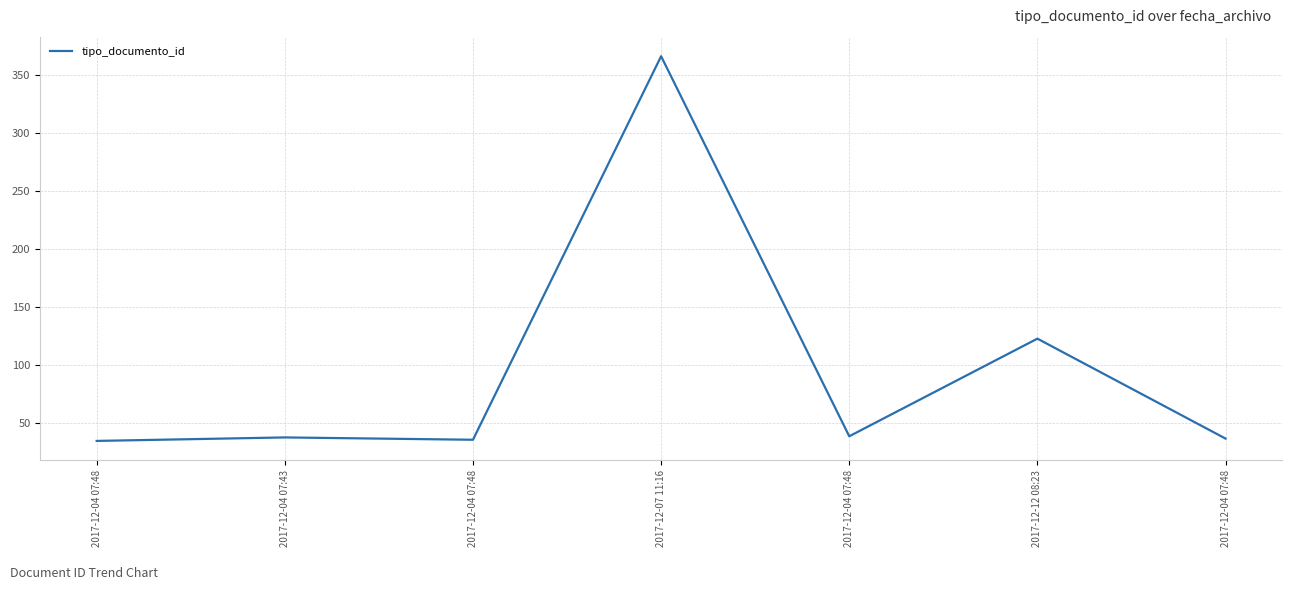

Reading left to right, transcribe all the data shown in this chart.

35	38	36	366	39	123	37